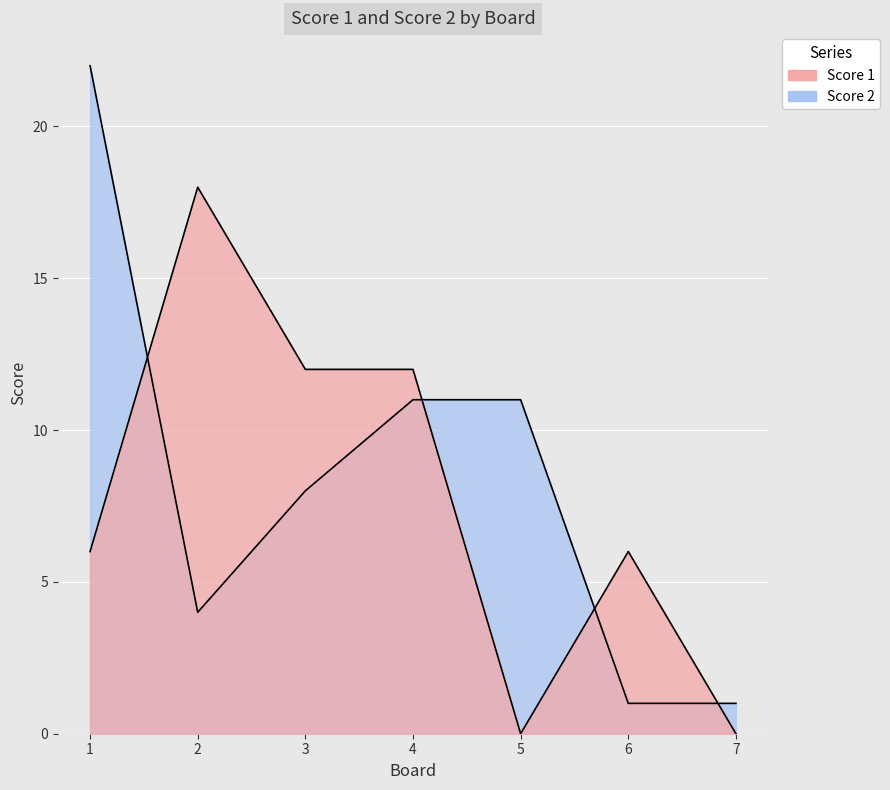

What are all the series names shown in the legend?

Score 1, Score 2